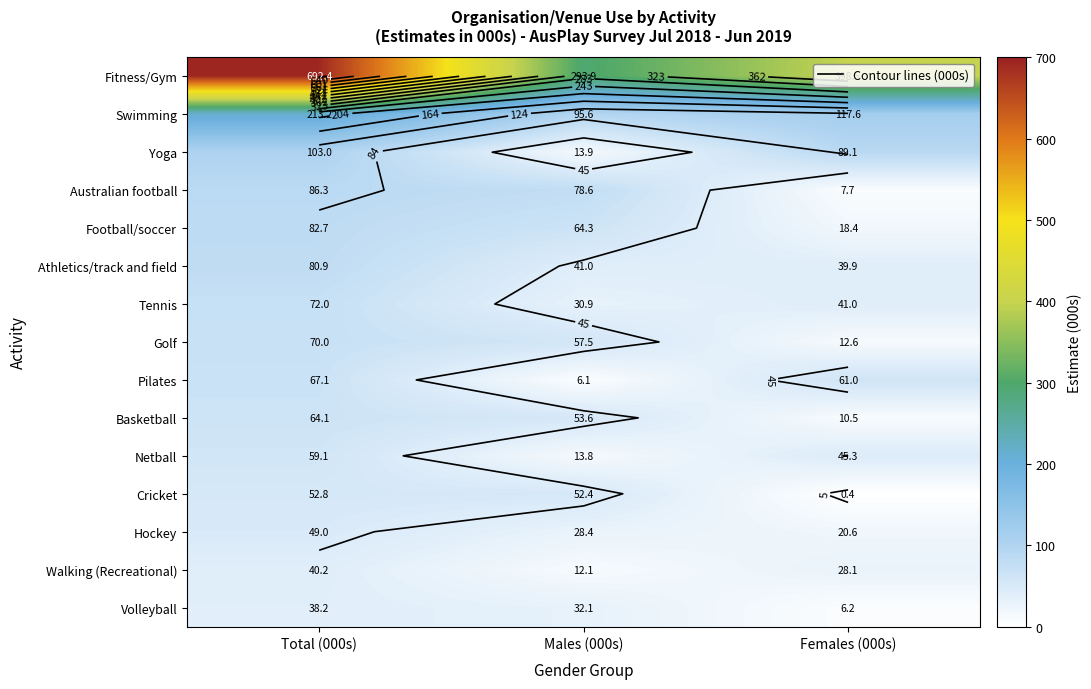

How many categories are shown in the chart?

3